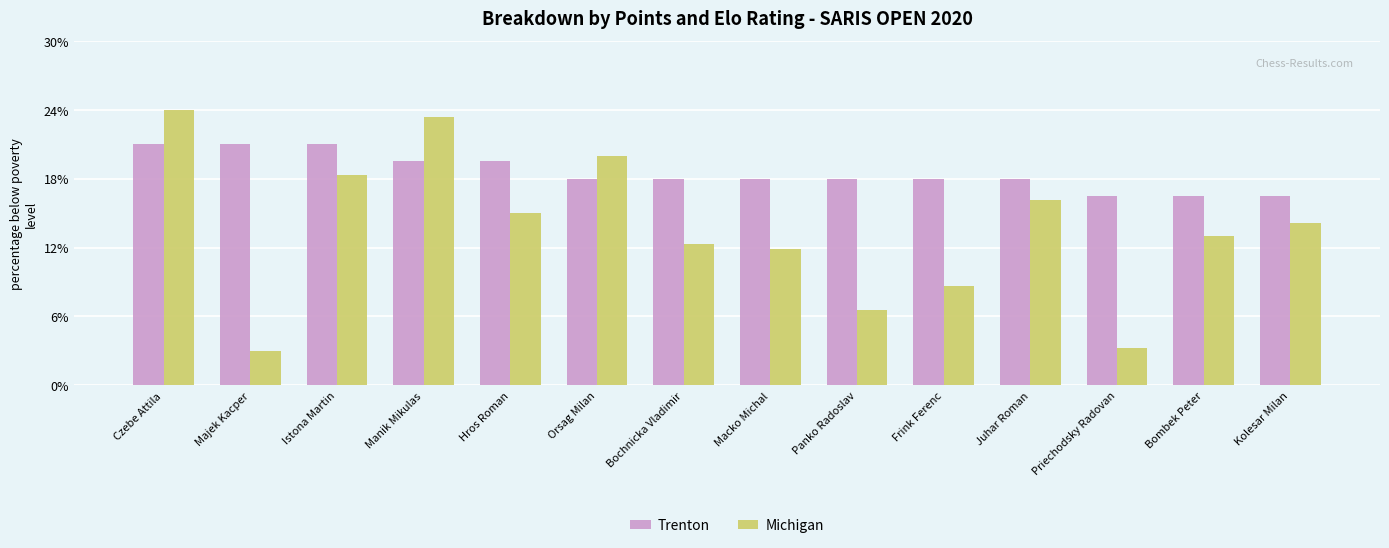

What are all the series names shown in the legend?

Trenton, Michigan